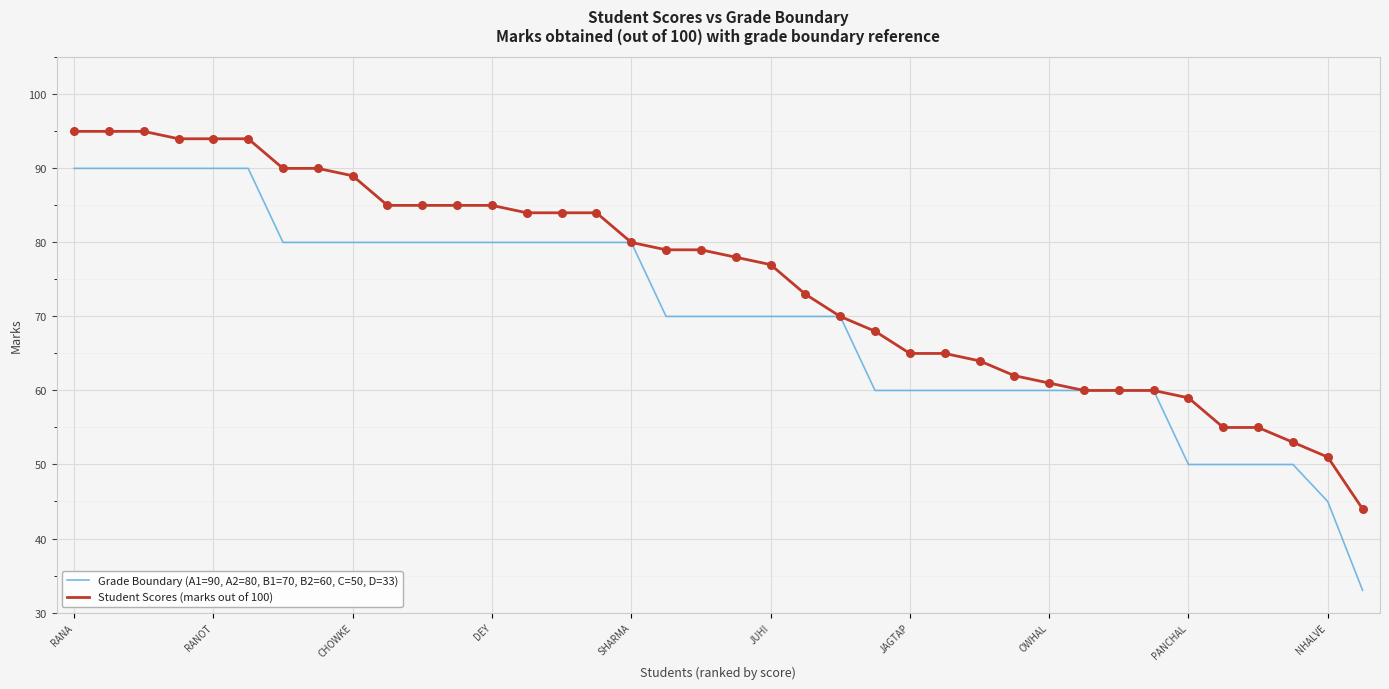

At how many categories does at least one series exceed 66?

24